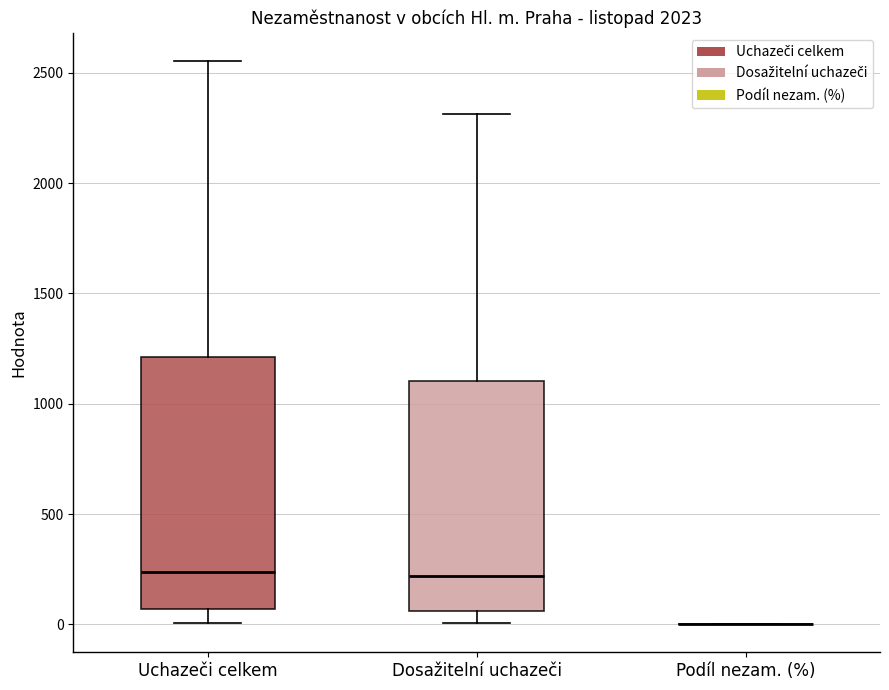

Reading left to right, read every box against the y-axis: the position of its median line, the range the box covers, and the ends of its whiskers. The values are not printed on the chart, so give them approximately, as read against the axis.

Uchazeči celkem: median 250, box 50 to 1200, whiskers 0 to 2550
Dosažitelní uchazeči: median 200, box 50 to 1100, whiskers 0 to 2300
Podíl nezam. (%): box collapsed to a line at 0, whiskers 0 to 0